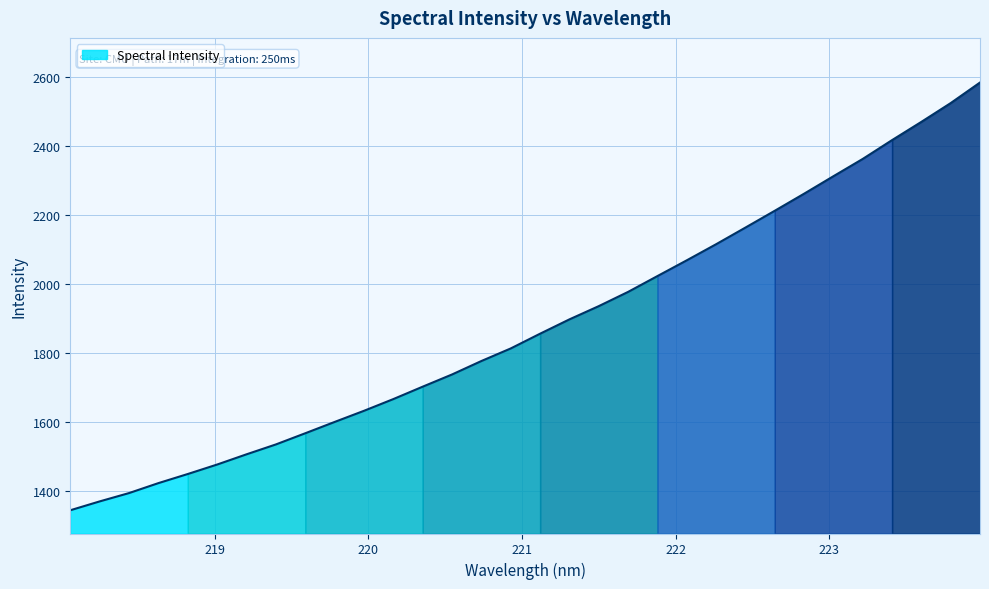

What is the sum of all values?

60188.8